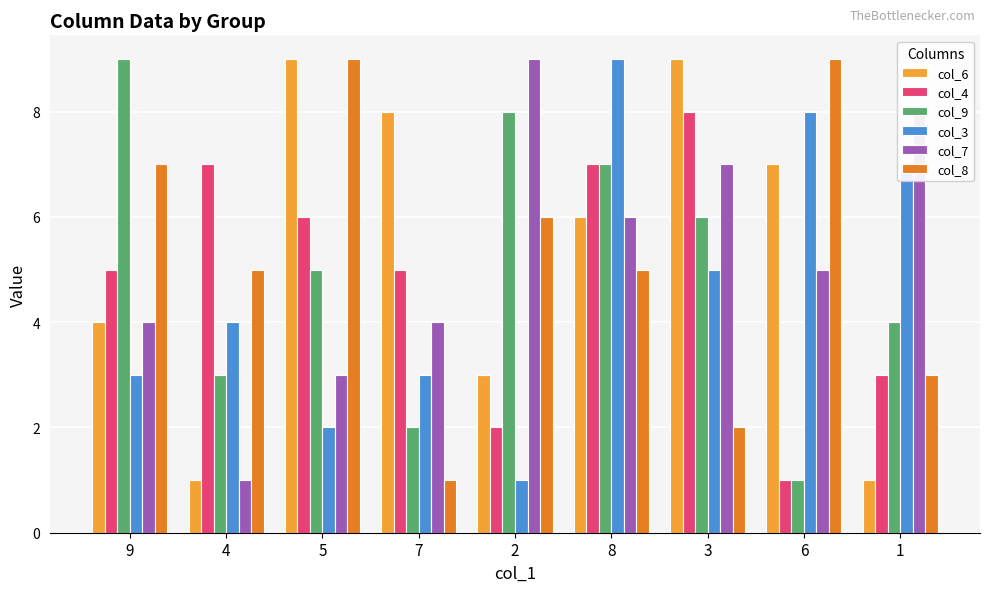

Is the value of col_8 at 3 greater than the value of col_7 at 8?

No